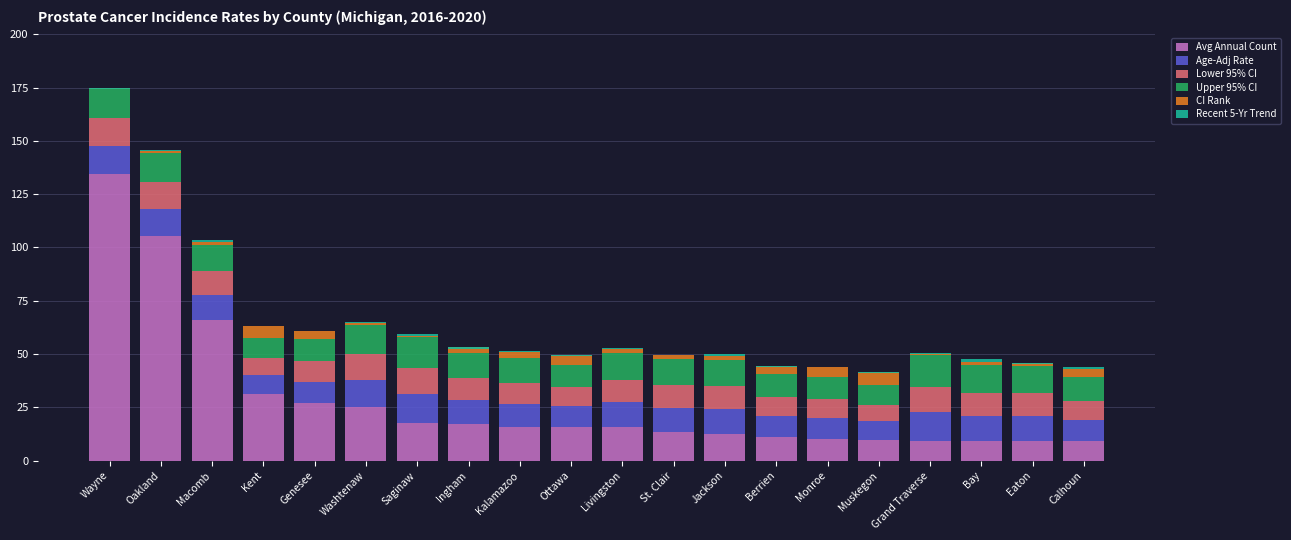

What is the sum of the Upper 95% CI values at Berrien and Washtenaw?

24.4